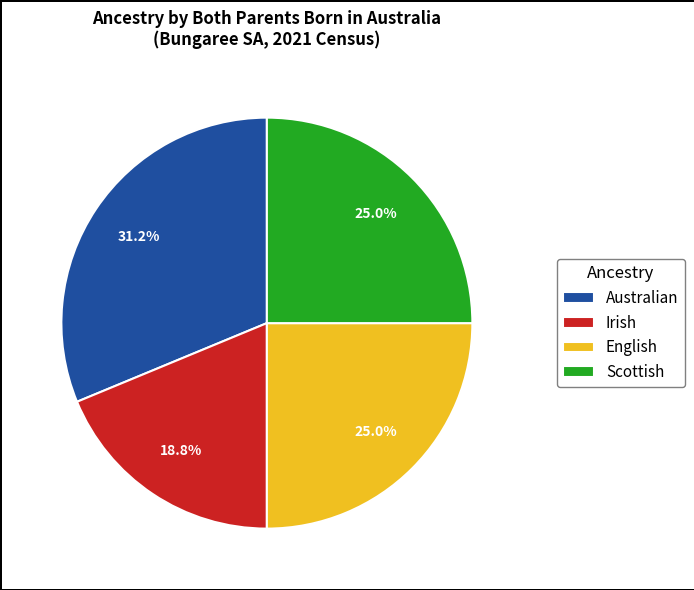

Which slice is the smallest?

Irish